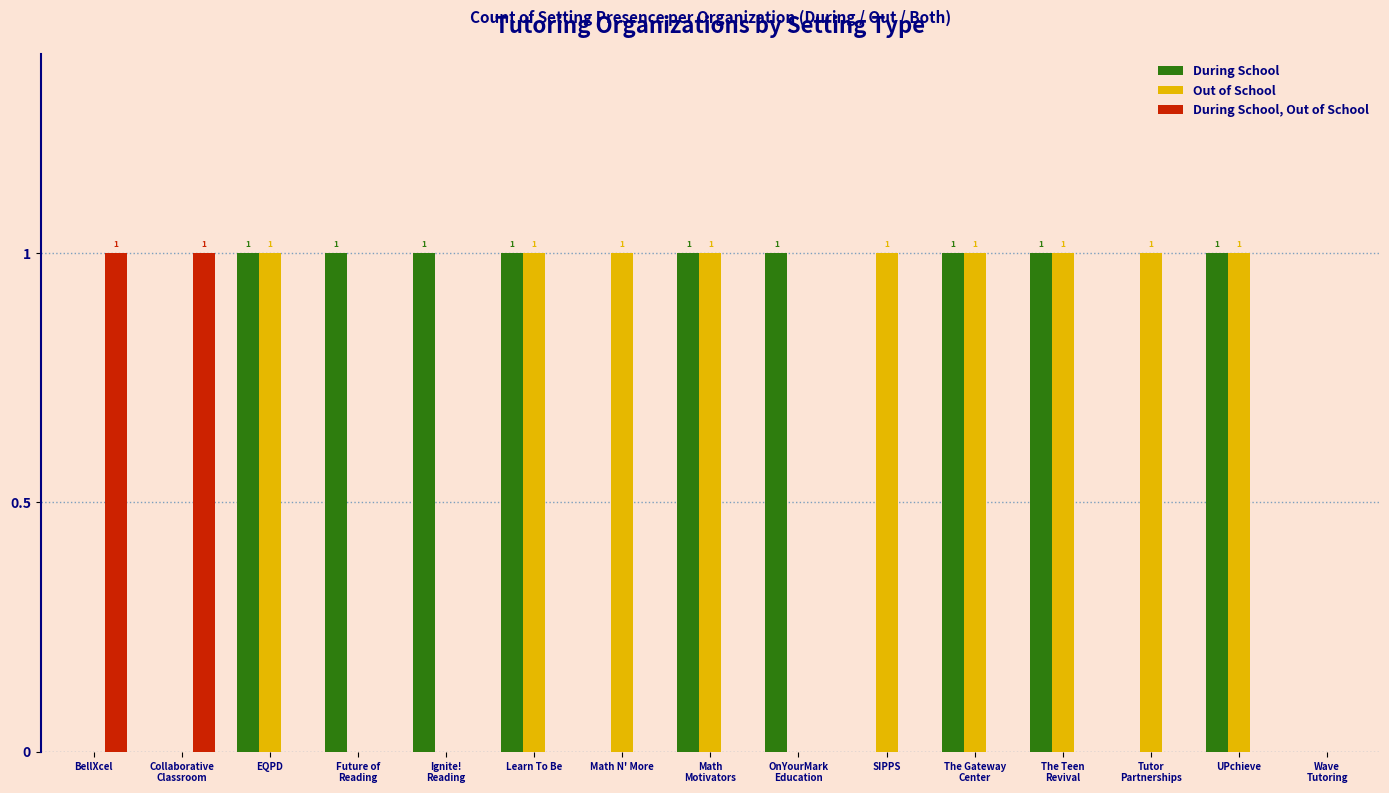

Is it true that During School, Out of School equals 1 at BellXcel?

True